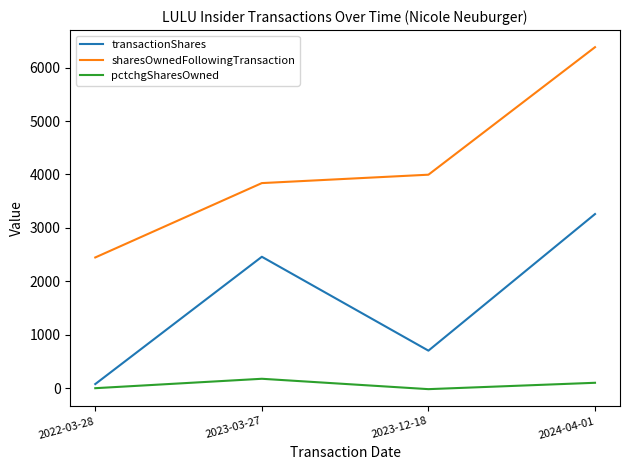

At which label is pctchgSharesOwned closest to 82?

2024-04-01